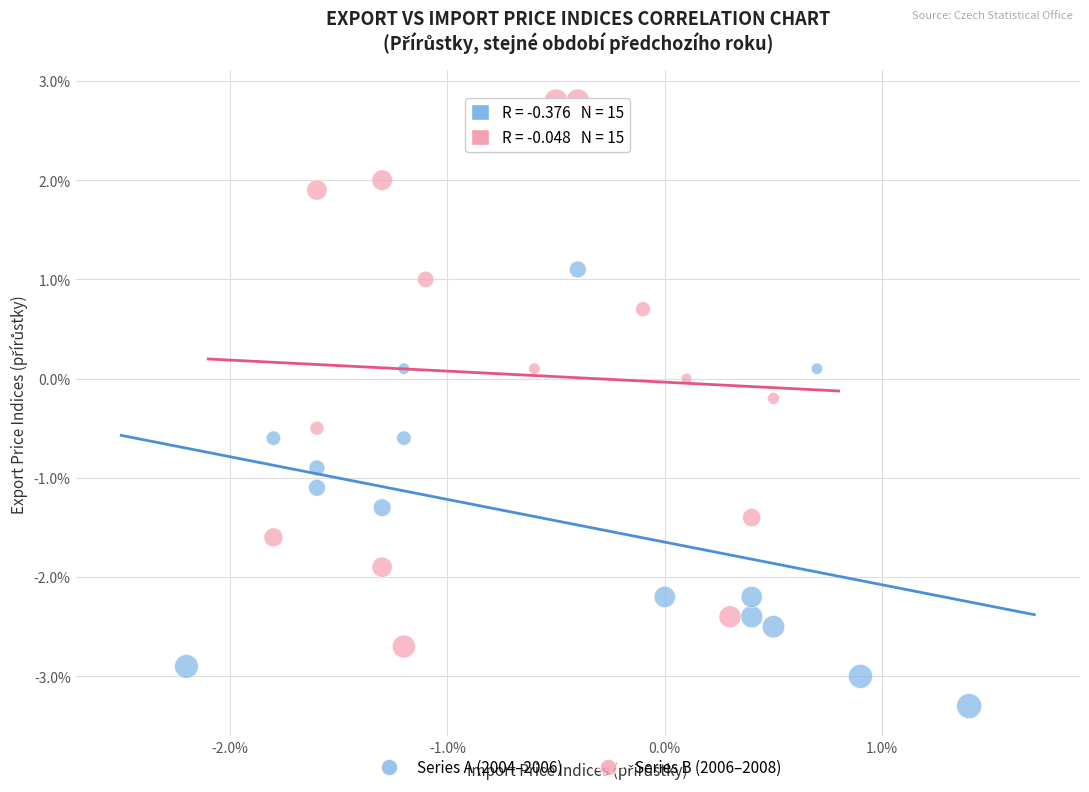

Which series has the widest spread of Y values?

Series B (2006–2008)